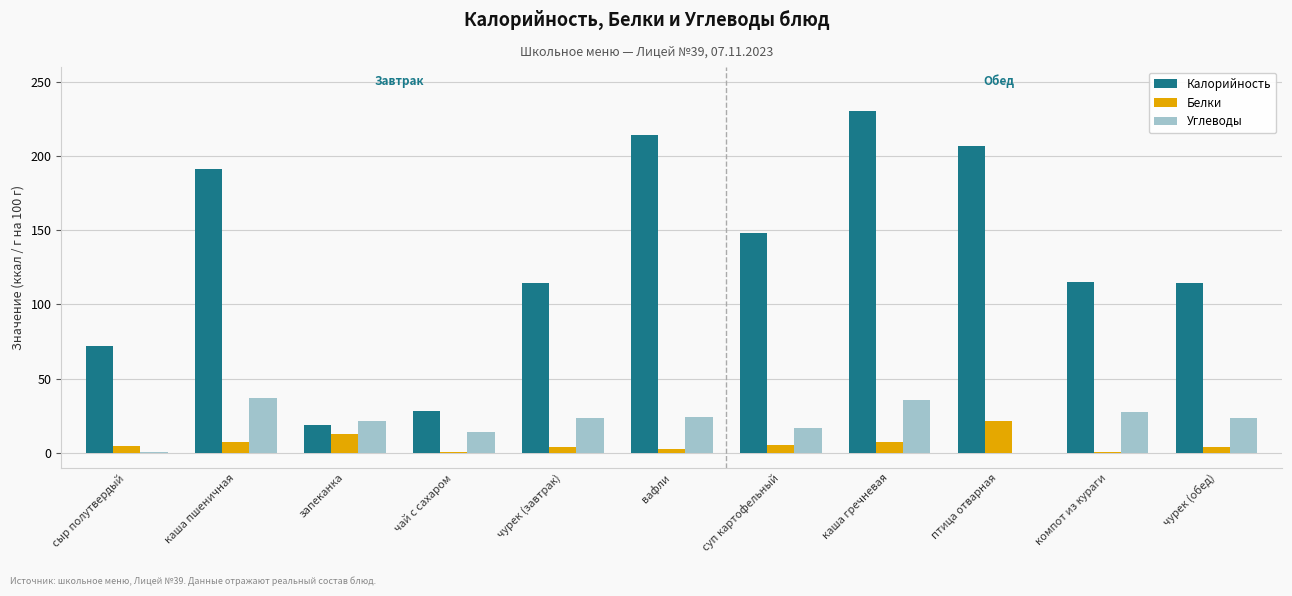

What is the sum of all Белки values?

69.7